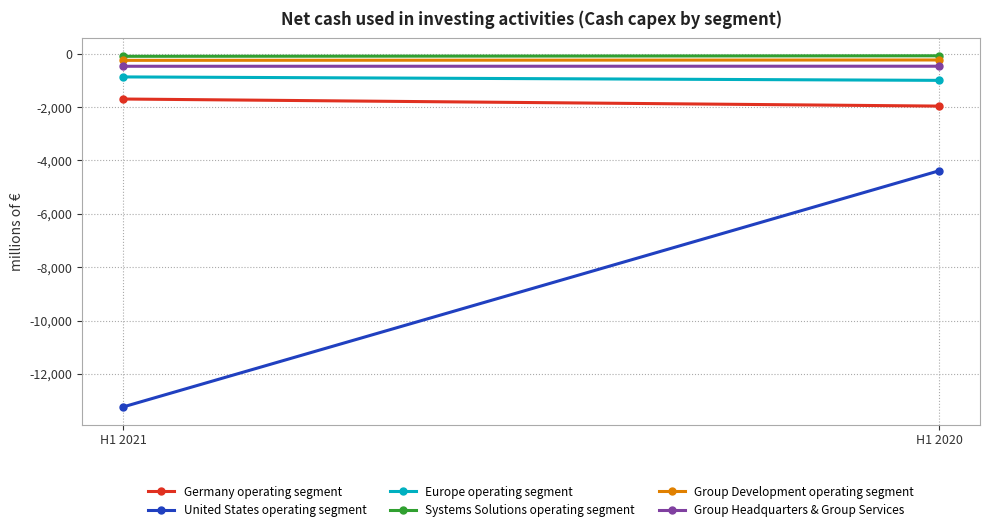

What is the minimum value shown in the chart?

-13237